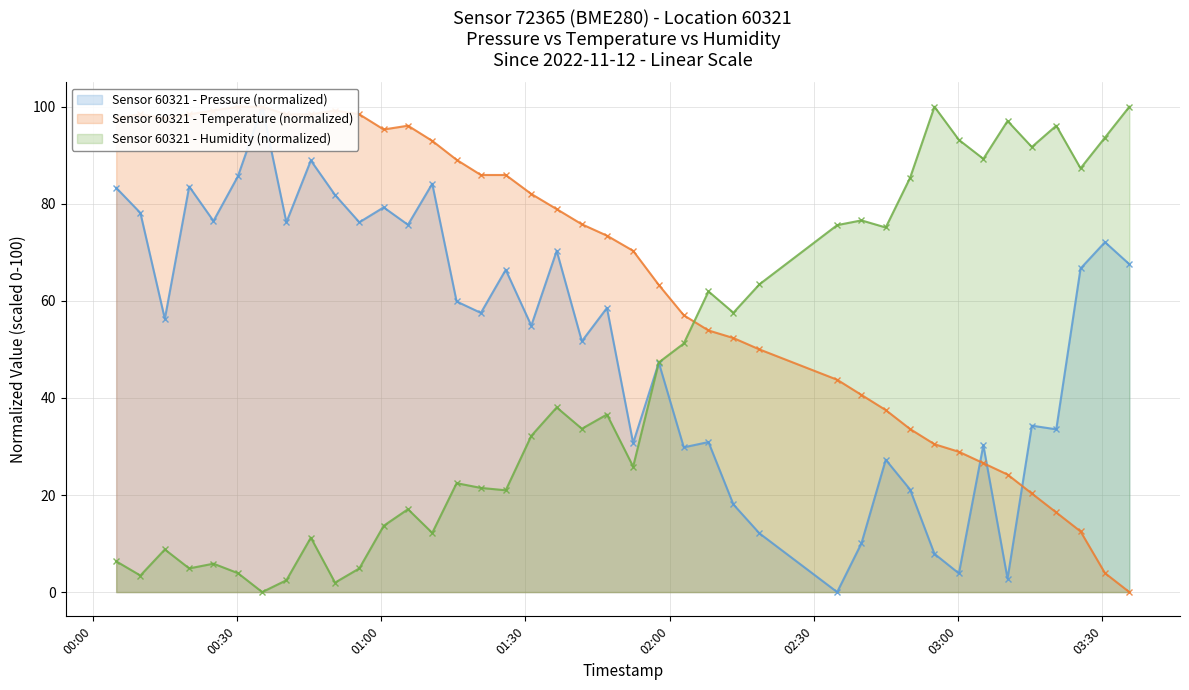

True or false: pressure and humidity cross at least once.

True